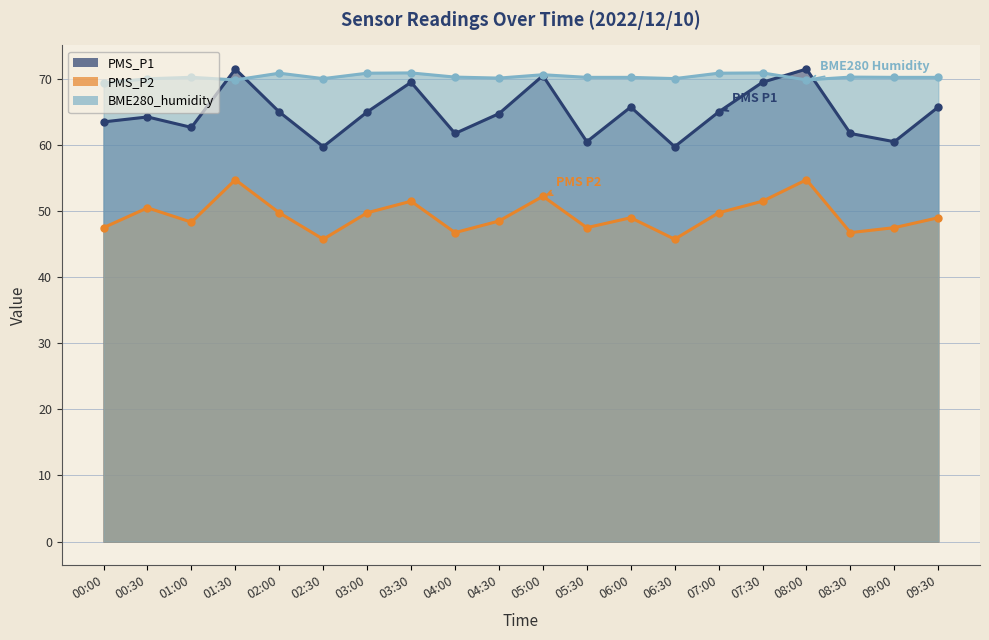

What is the sum of the PMS_P2 values at 00:30 and 04:00?

97.2